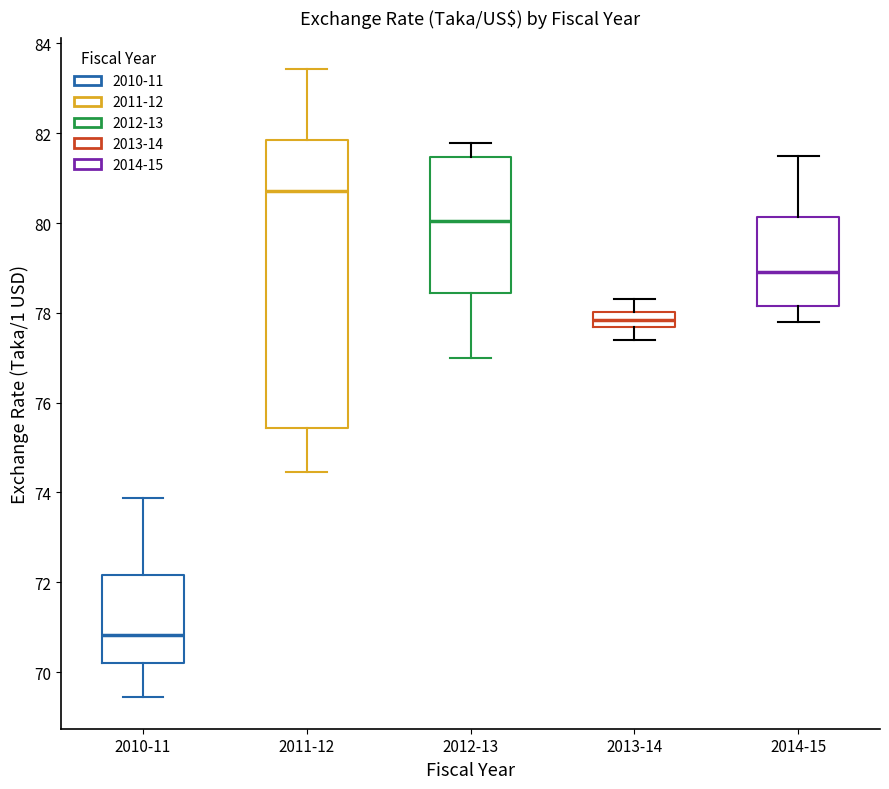

Where does the median line of the box for 2011-12 sit on the y-axis? The values are not printed on the chart, so give them approximately, as read against the axis.

80.8